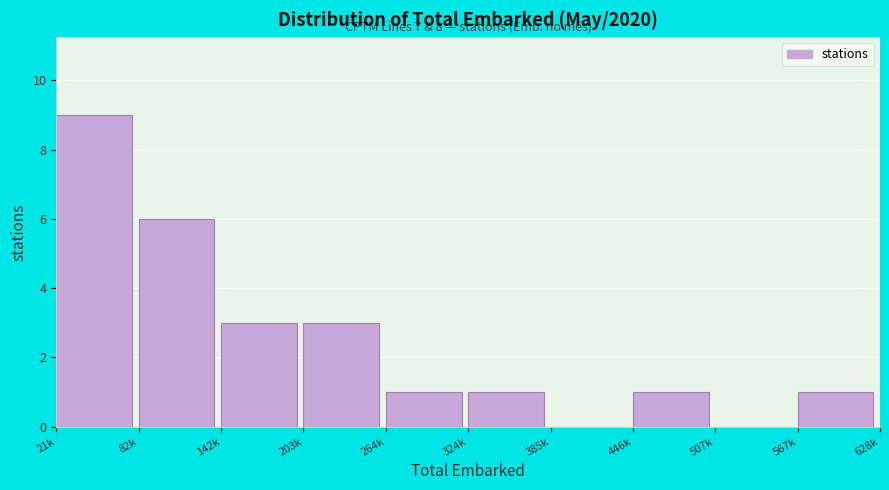

Reading left to right, list all the values displayed in this chart.

21k=9	82k=6	142k=3	203k=3	264k=1	324k=1	385k=0	446k=1	507k=0	567k=1